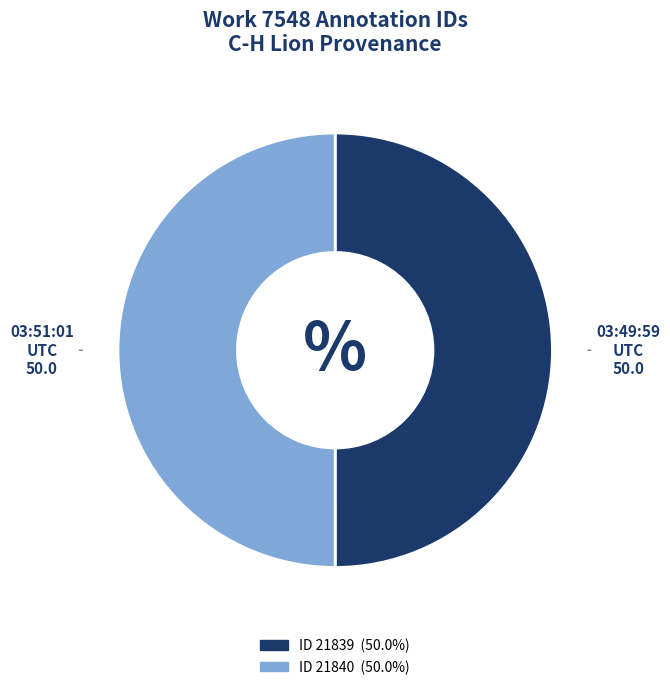

Which category accounts for the majority?

2013-07-17 03:51:01 UTC